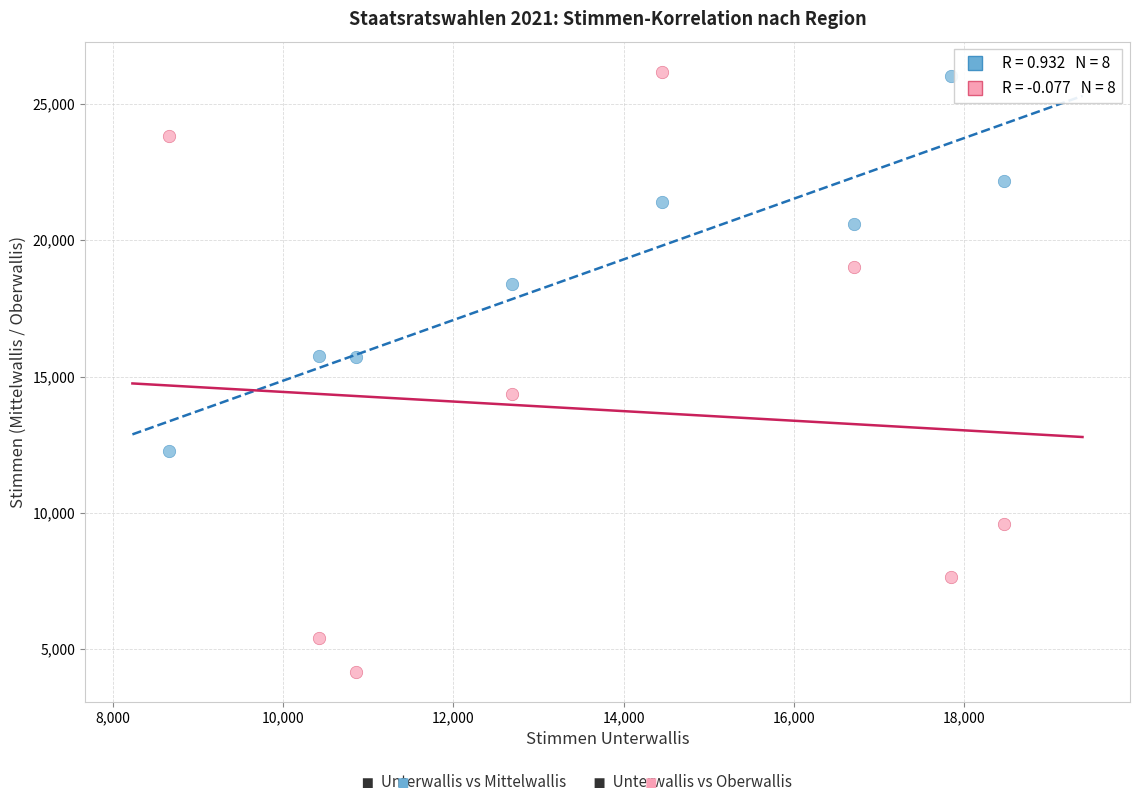

Across all data points, what is the range of X values (max minus min)?

9800